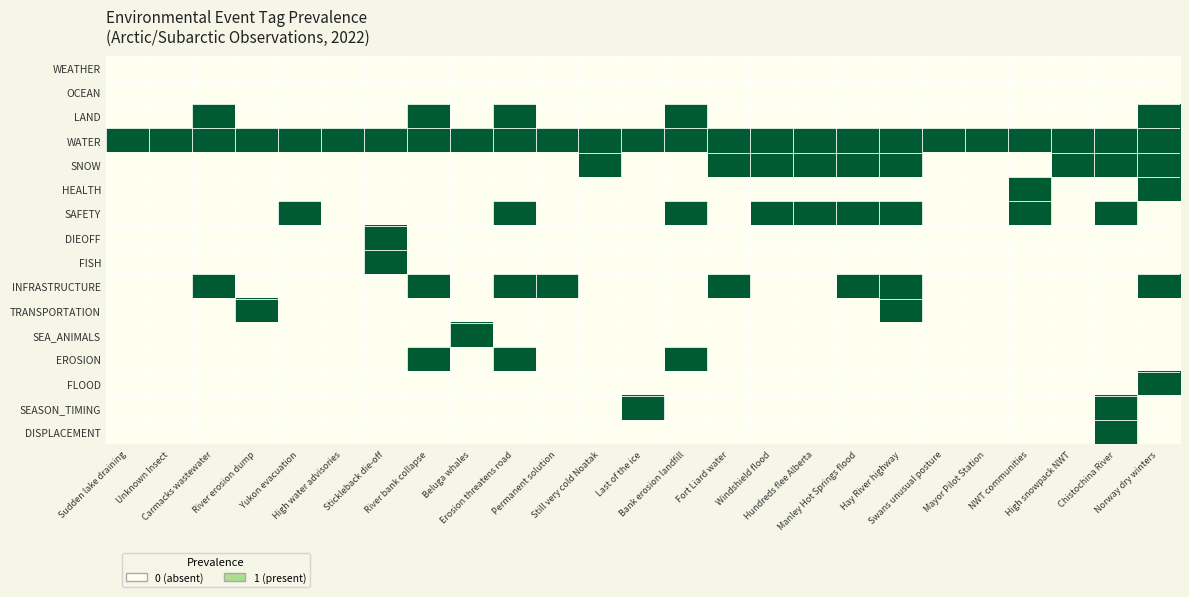

How many series are shown in this chart?

16